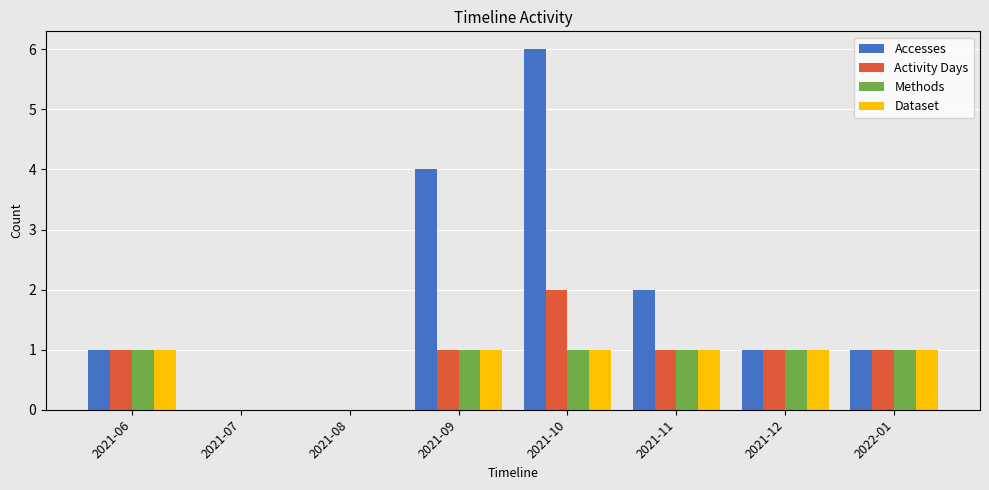

What is the sum of all Methods values?

6